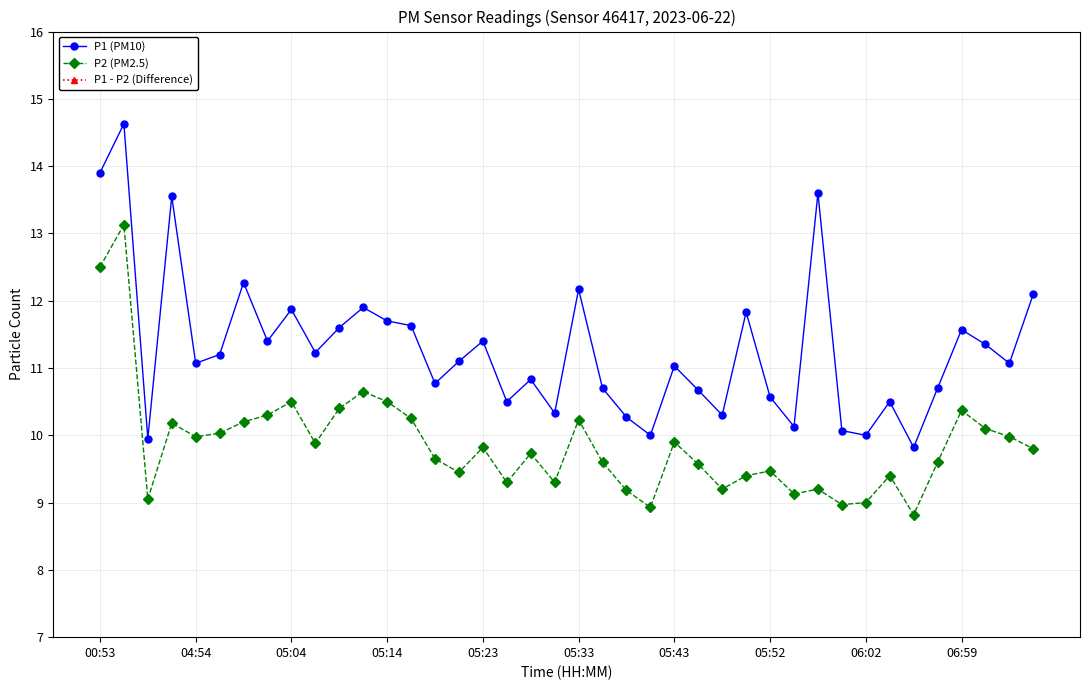

Is the value of P2 (PM2.5) at 10 greater than the value of P1 (PM10) at 00:53?

No